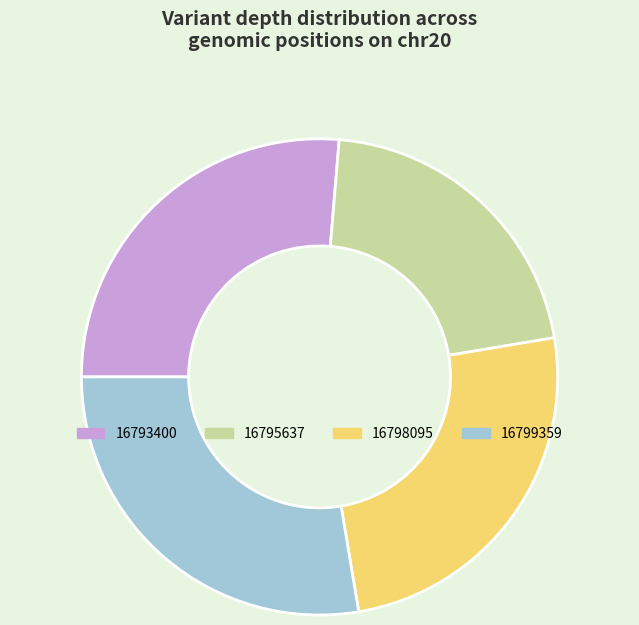

Combined, do 16795637 and 16793400 account for over 50%?

No